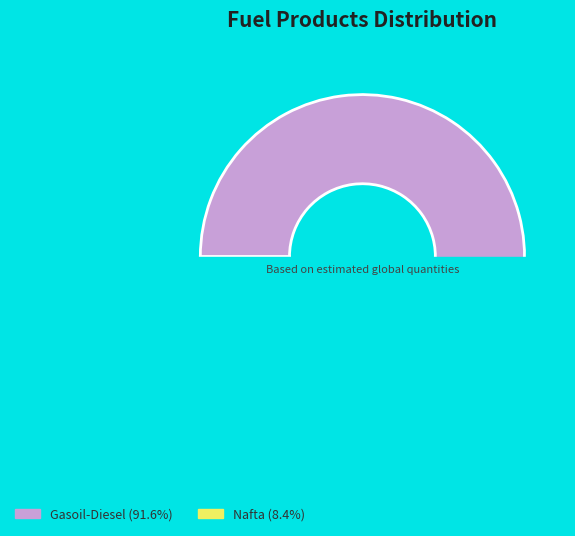

Count the number of slices in the pie.

2